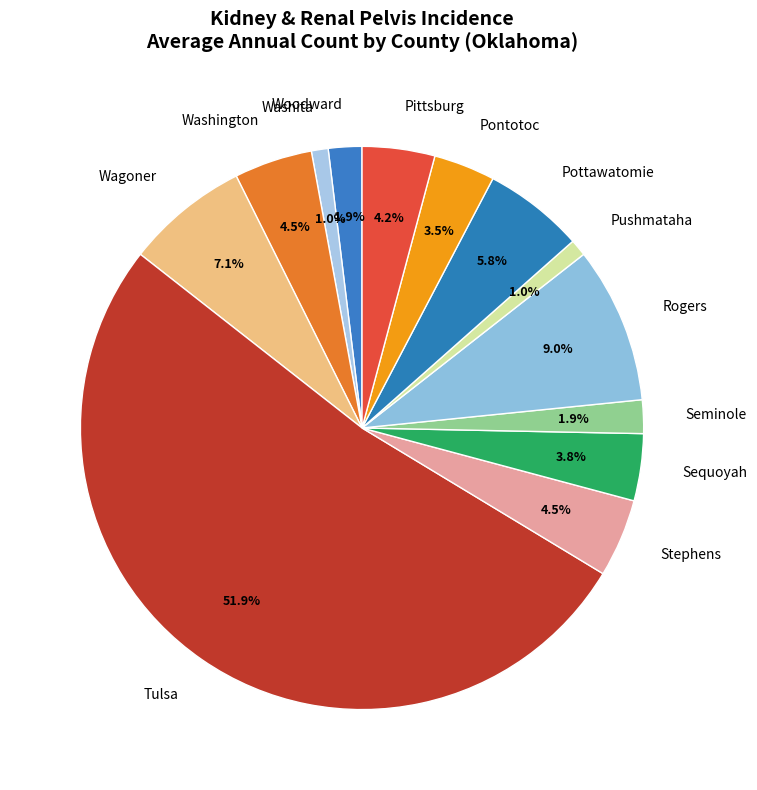

Which slice is the largest?

Tulsa